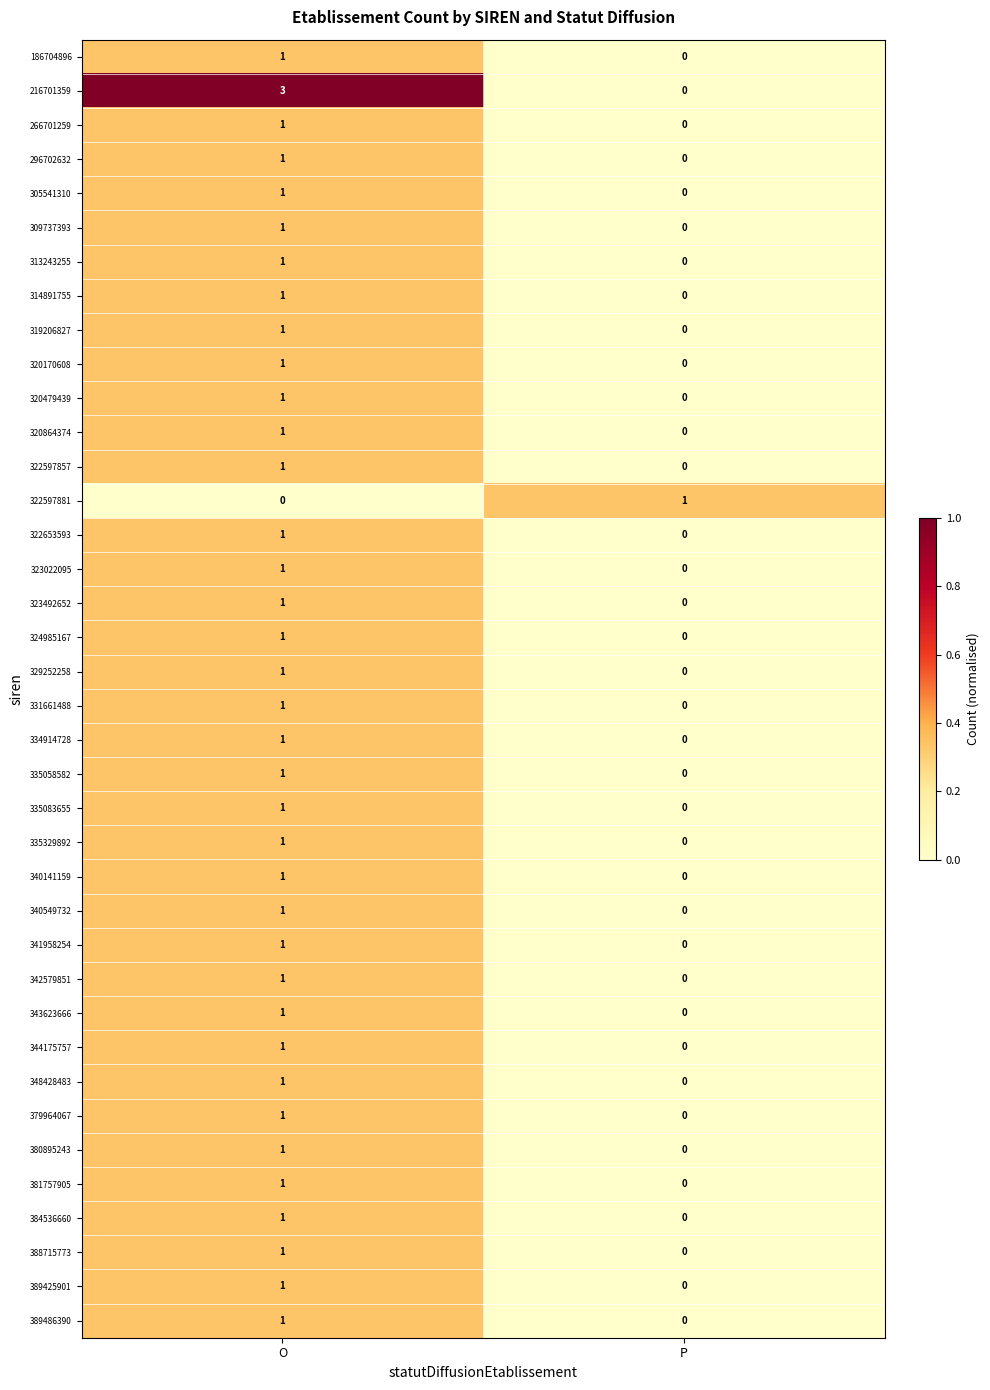

Where is 320479439 nearest to the value 0?

P